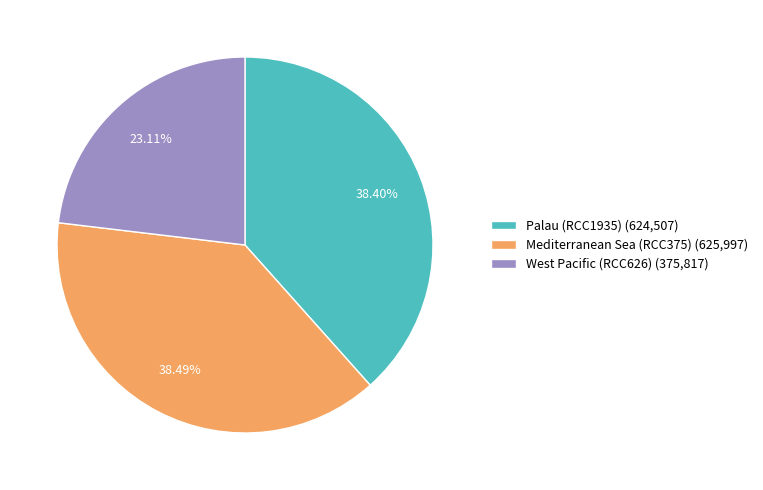

To the nearest percent, what is the difference between the largest and smallest slice percentages?

15%